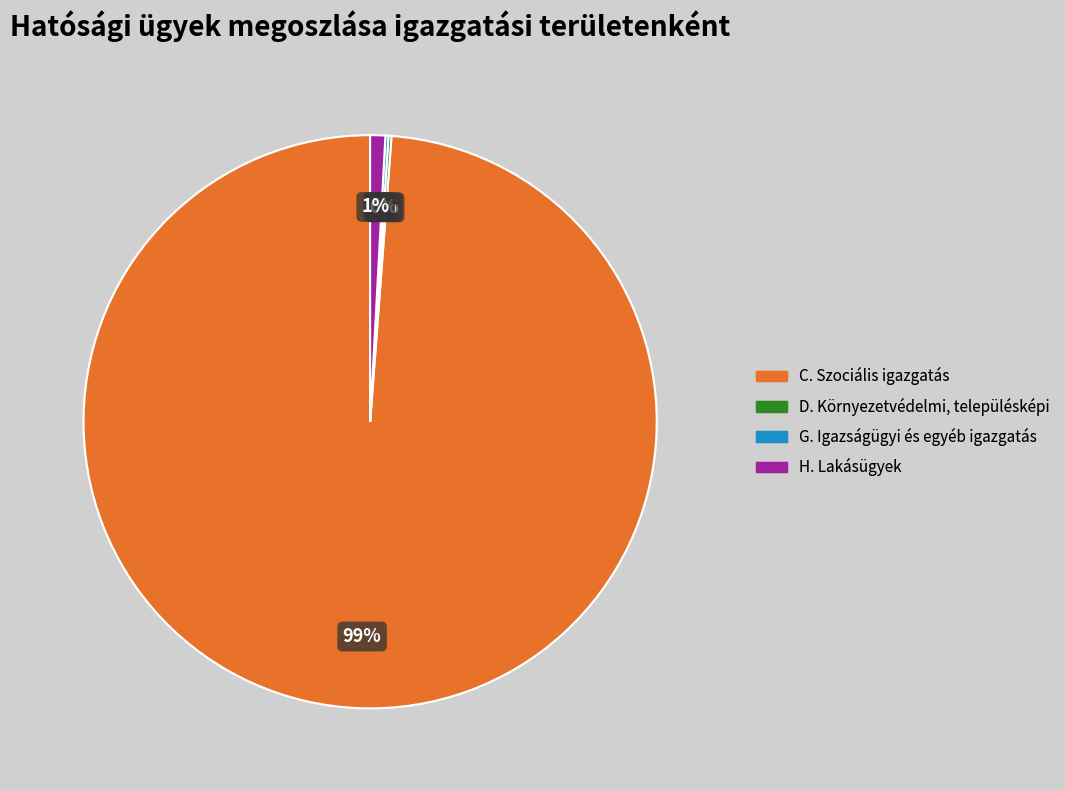

To the nearest percent, what is the average slice percentage?

25%